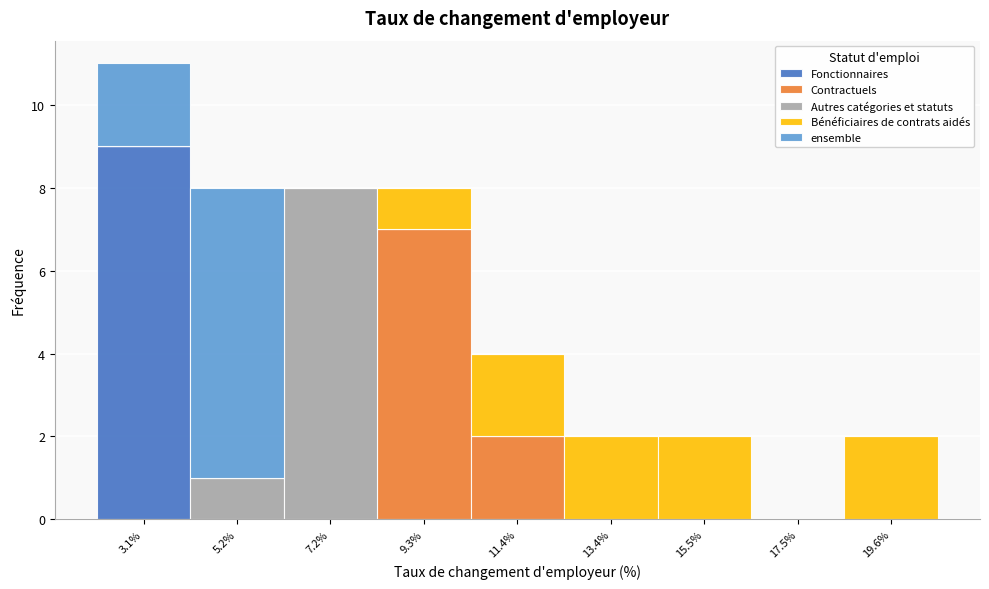

Which range on the x-axis has the tallest stacked bar (by total height)?

2.0 to 4.0